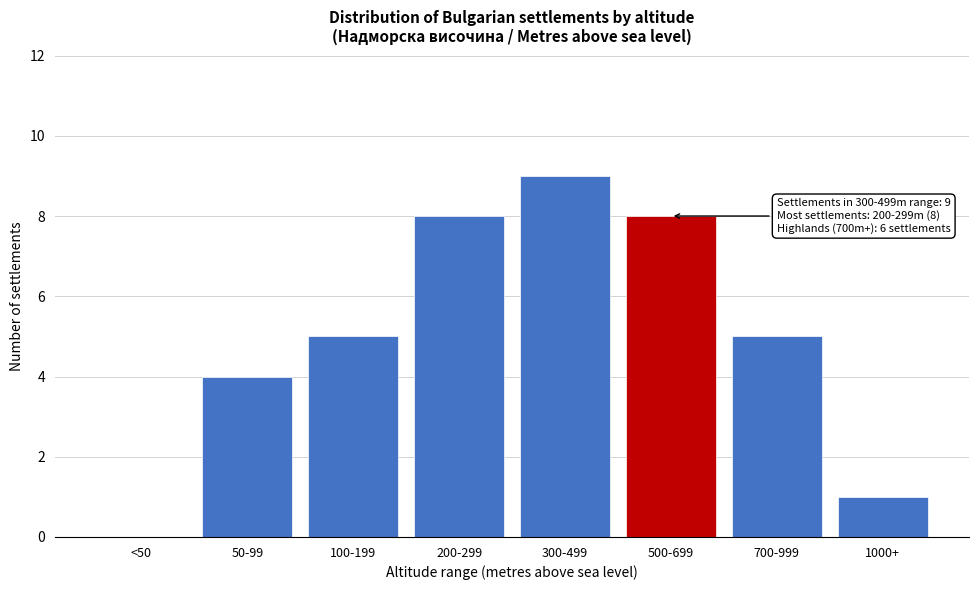

Reading left to right, extract all data points from this chart.

<50=0	50-99=4	100-199=5	200-299=8	300-499=9	500-699=8	700-999=5	1000+=1